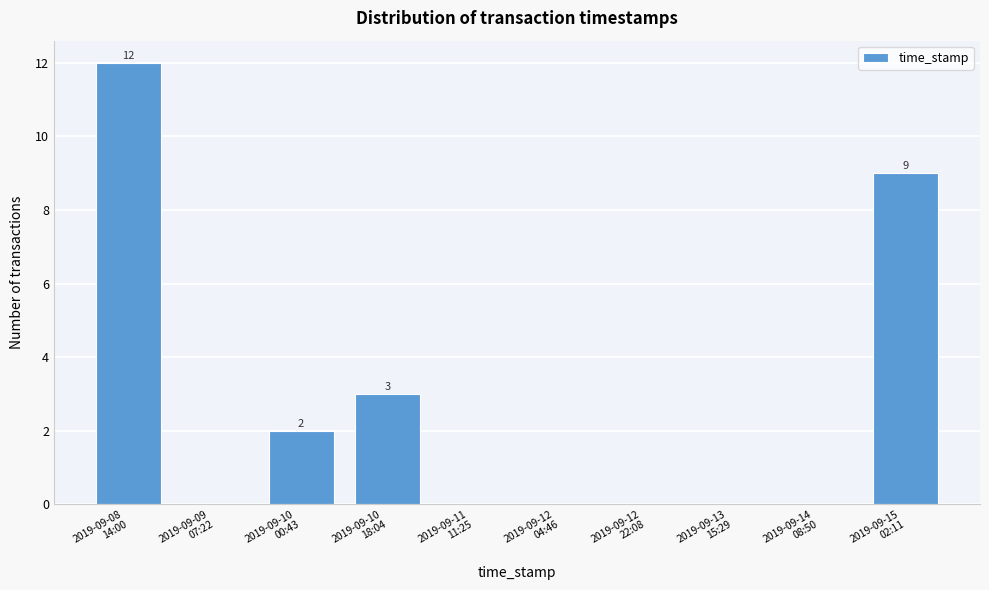

What is the maximum value shown in the chart?

12